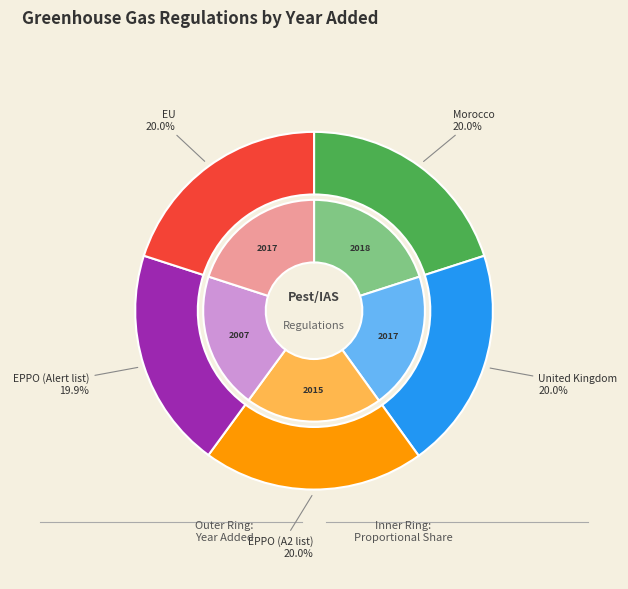

What is the ratio of the value at EPPO (A2 list) to the value at Morocco?

1.0